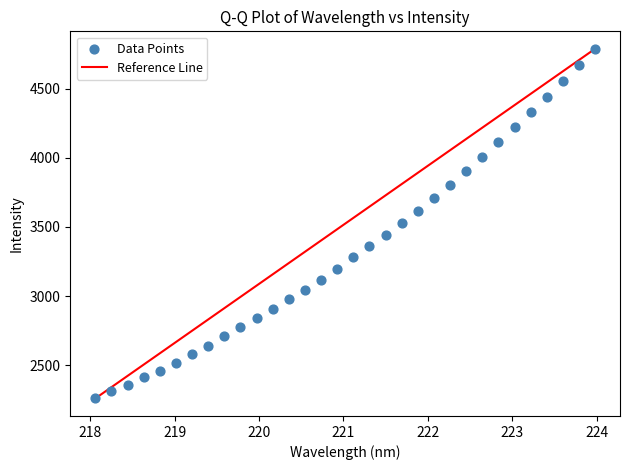

What is the range of Y values (max minus min)?

2527.8